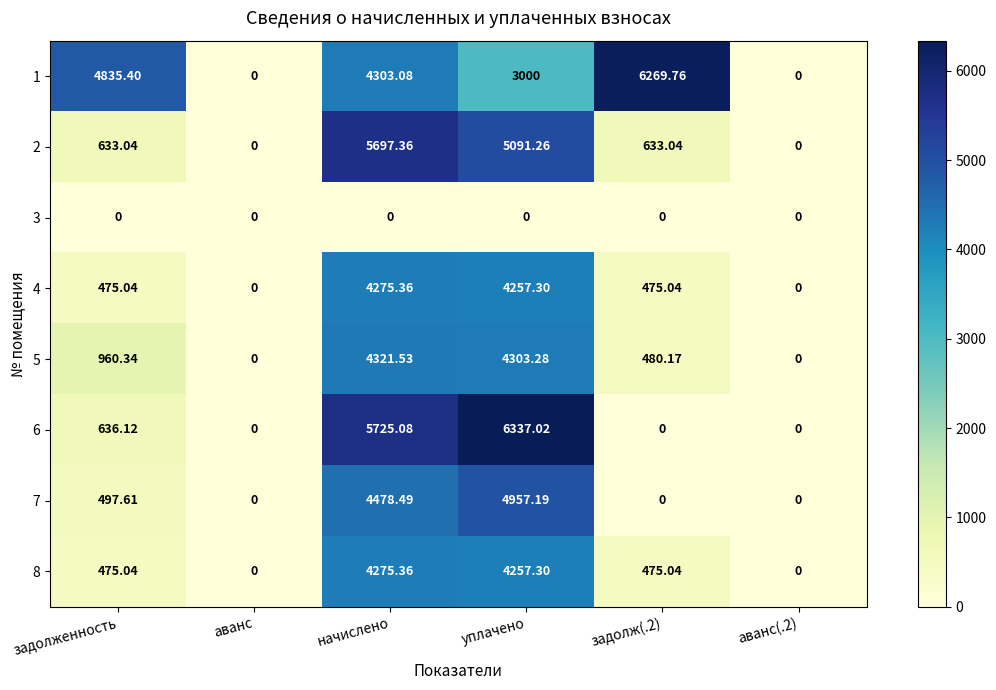

Where does the 7 series first go above 497?

задолженность